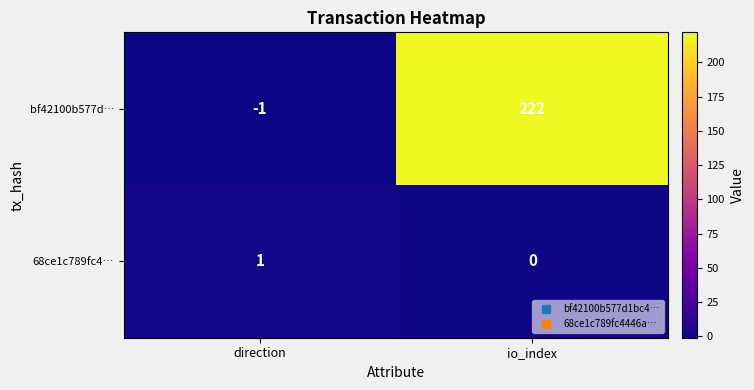

Rank the series at io_index from lowest to highest value.

68ce1c789fc4…, bf42100b577d…